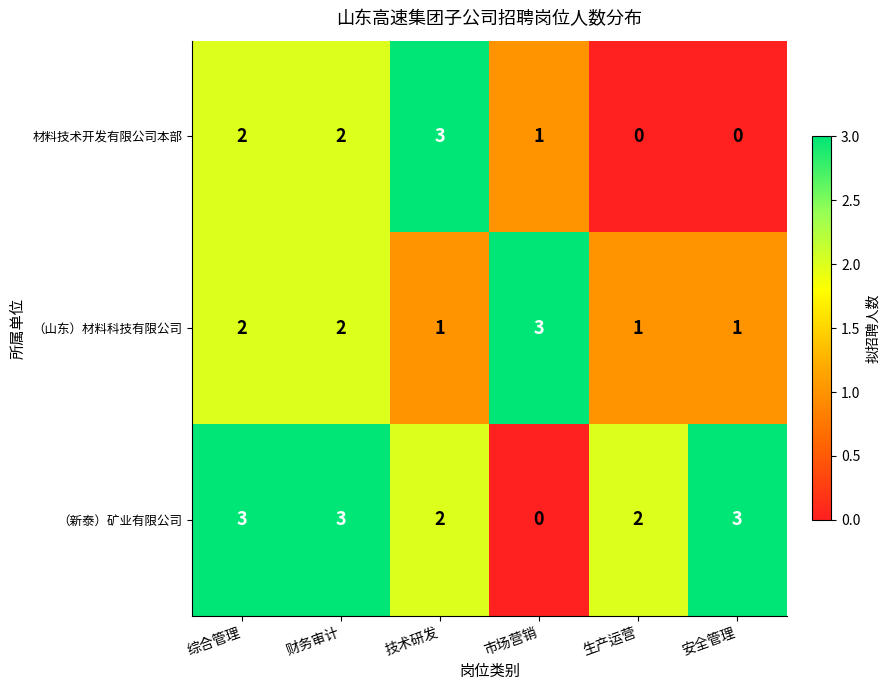

What is the difference between the maximum and minimum values in the 材料技术开发有限公司本部 series?

3